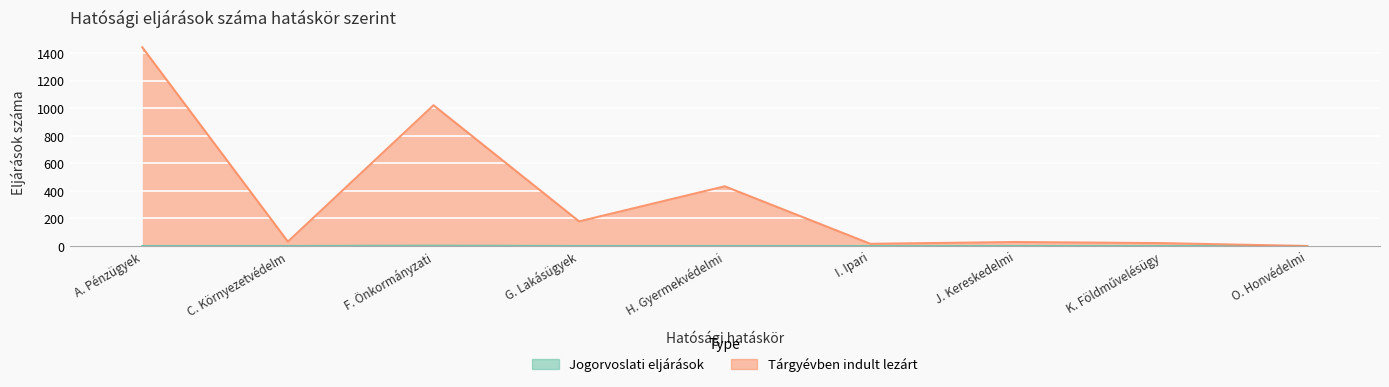

What position from the right is O. Honvédelmi?

1